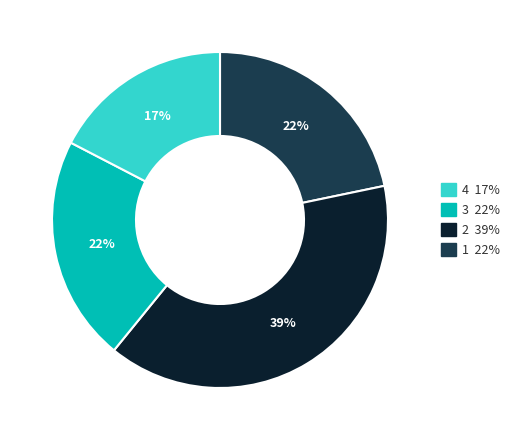

Is there a majority slice in this chart?

No